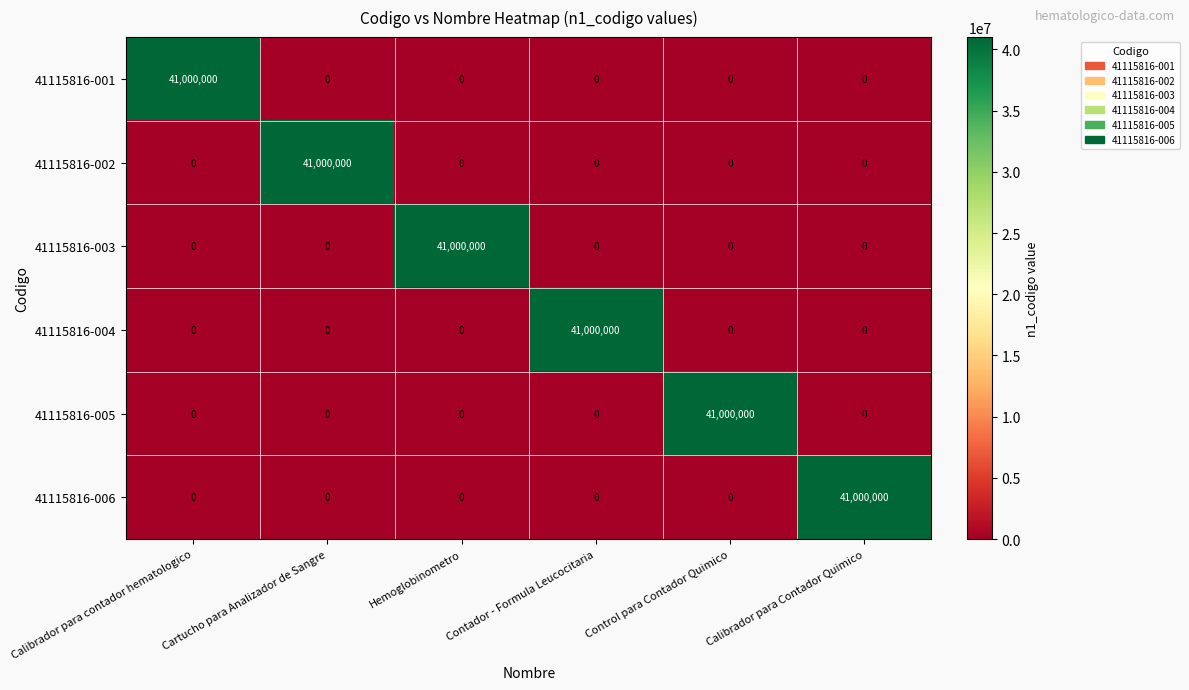

At which label does 41115816-006 reach its peak?

Calibrador para Contador Quimico